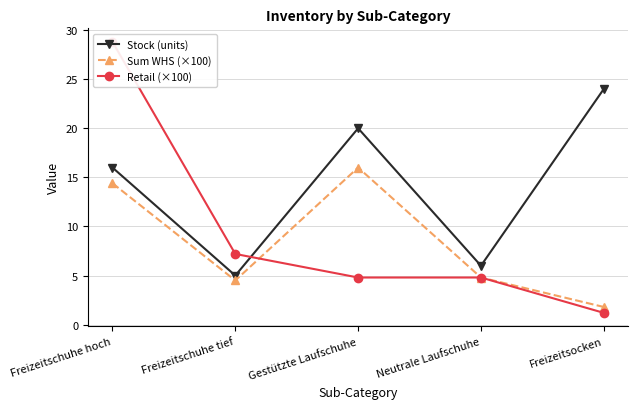

What is the label of the 3rd point from the right?

Gestützte Laufschuhe